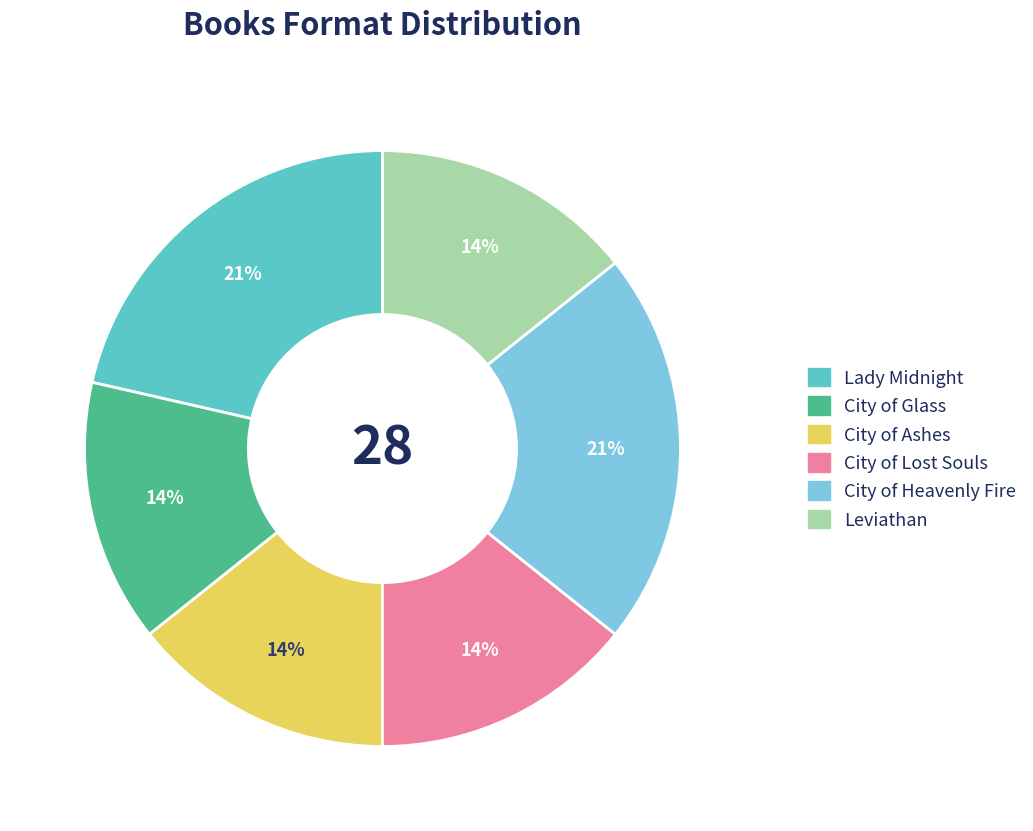

To the nearest percent, what portion does City of Lost Souls represent?

14%